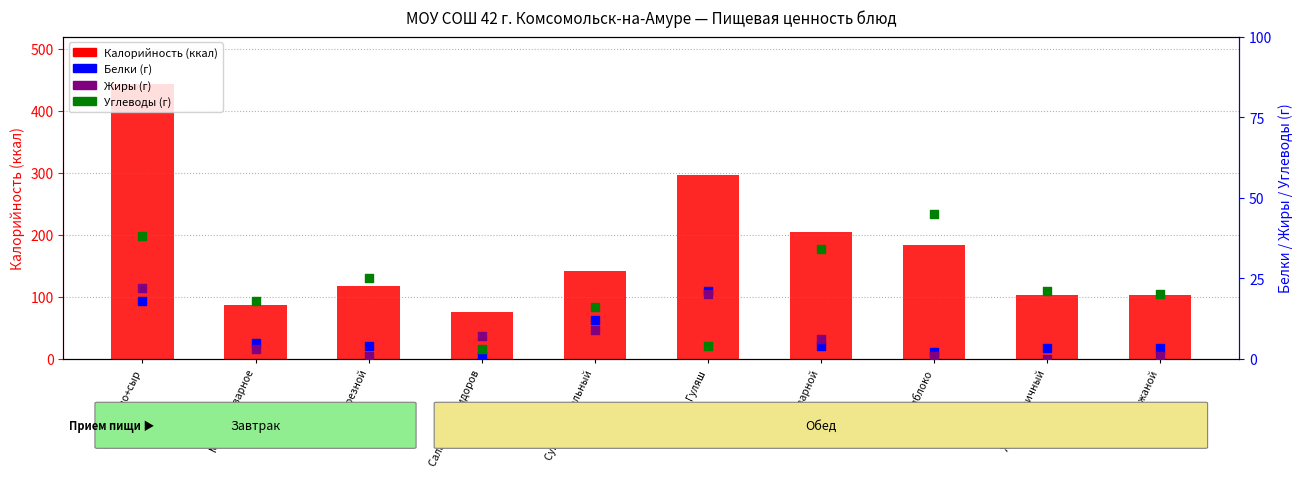

Which series has the largest total across all categories?

Калорийность